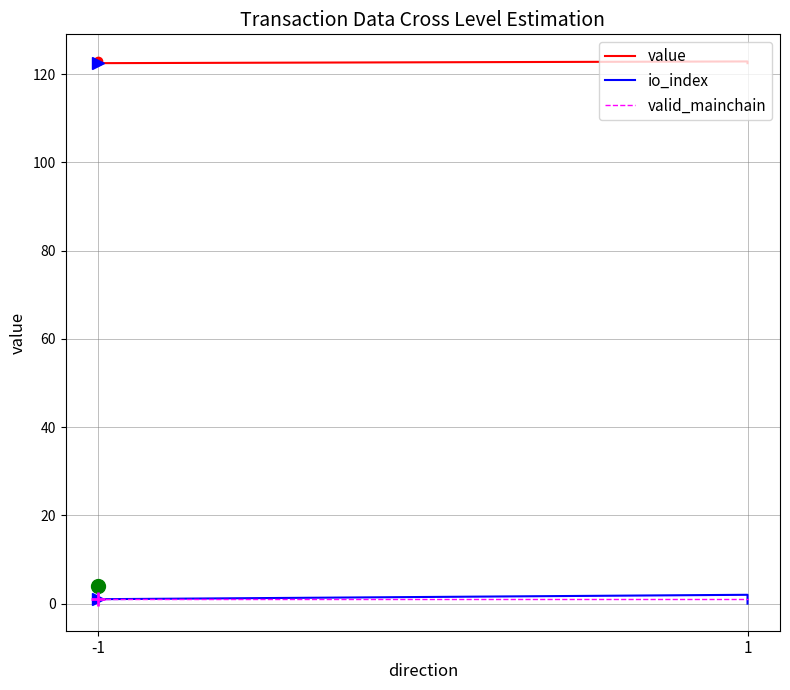

What are all the series names shown in the legend?

value, io_index, valid_mainchain